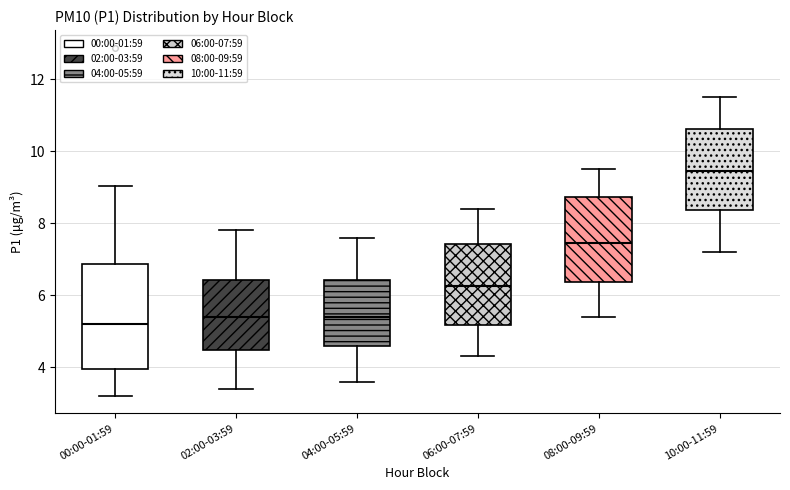

Reading left to right, read every box against the y-axis: the position of its median line, the range the box covers, and the ends of its whiskers. The values are not printed on the chart, so give them approximately, as read against the axis.

00:00-01:59: median 5.2, box 4.0 to 6.8, whiskers 3.2 to 9.0
02:00-03:59: median 5.4, box 4.4 to 6.4, whiskers 3.4 to 7.8
04:00-05:59: median 5.4, box 4.6 to 6.4, whiskers 3.6 to 7.6
06:00-07:59: median 6.2, box 5.2 to 7.4, whiskers 4.4 to 8.4
08:00-09:59: median 7.4, box 6.4 to 8.8, whiskers 5.4 to 9.6
10:00-11:59: median 9.4, box 8.4 to 10.6, whiskers 7.2 to 11.6